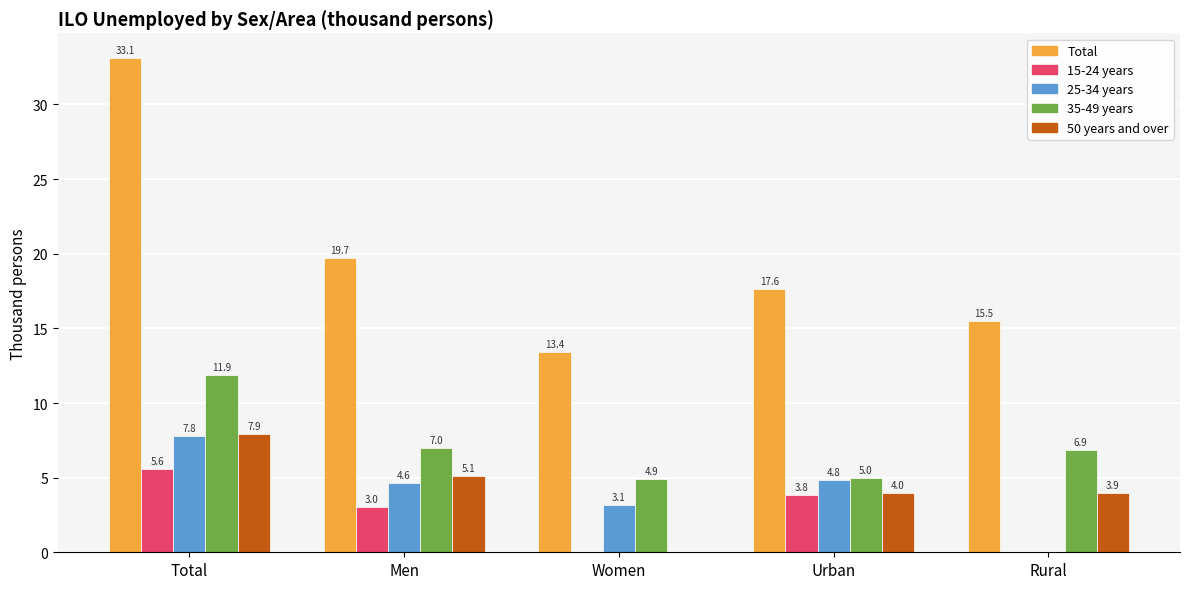

What is the sum of the 15-24 years values at Total and Women?

5.6